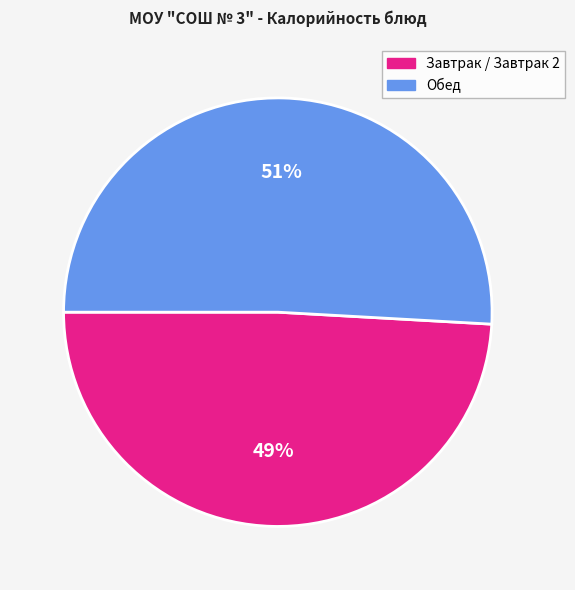

Is it true that Обед is 57% of the pie?

False